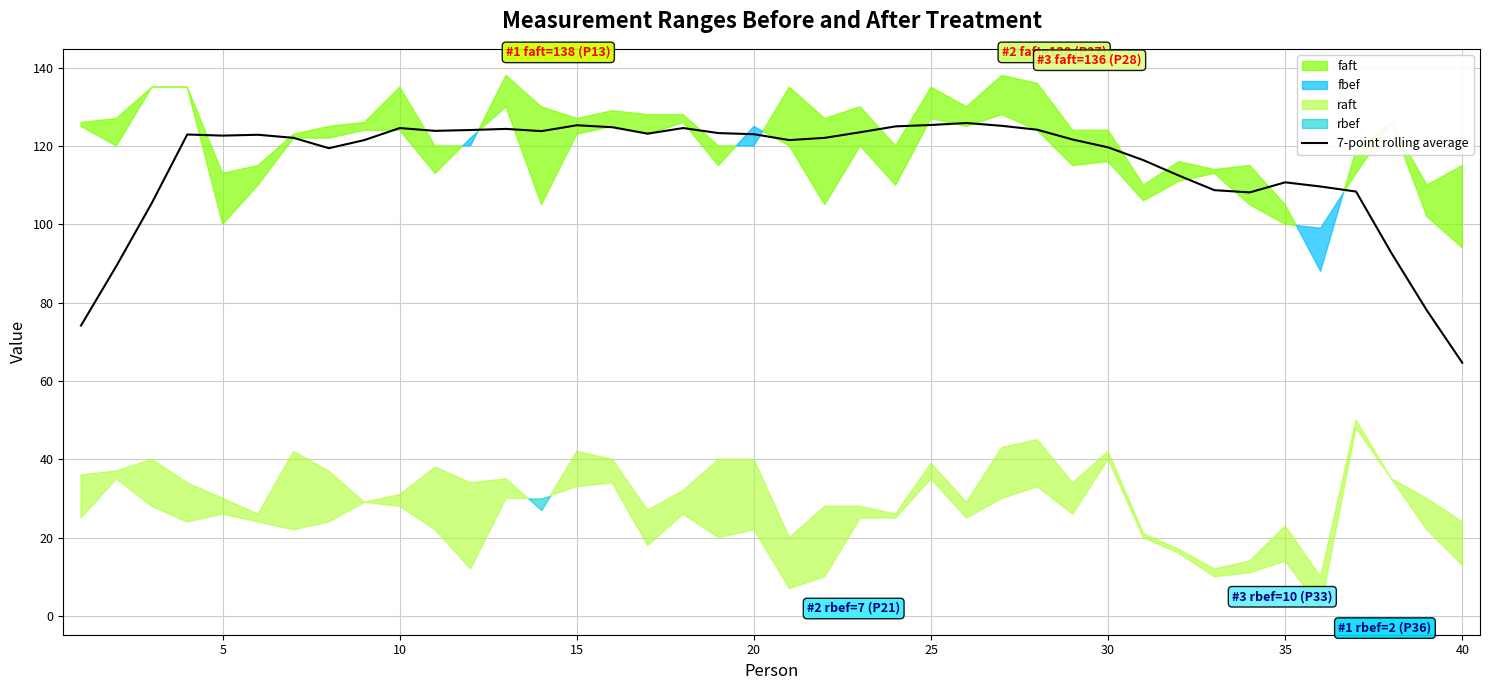

What is the value of the 14th point from the left?

123.8